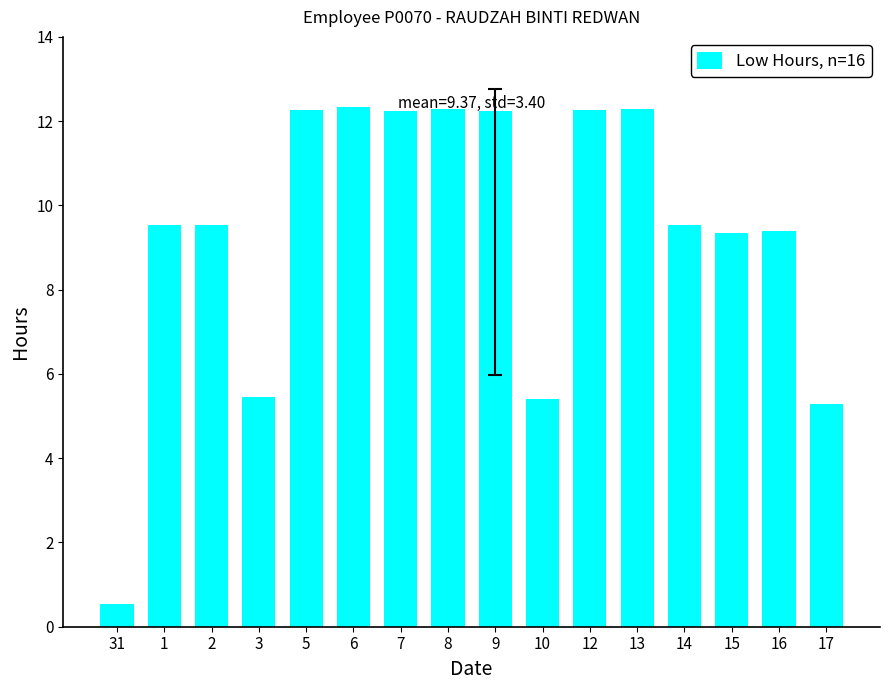

What position from the right is 12?

6